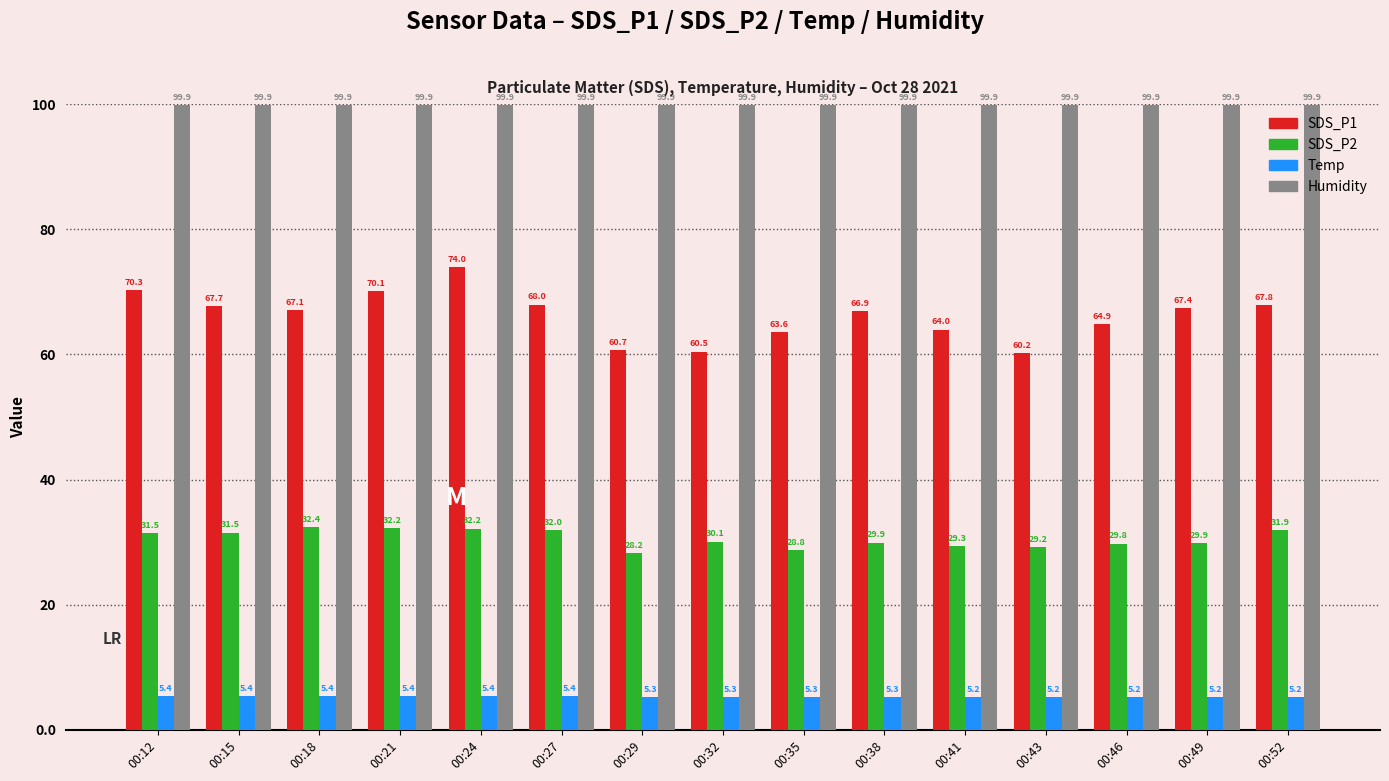

What is the greatest value displayed?

99.9